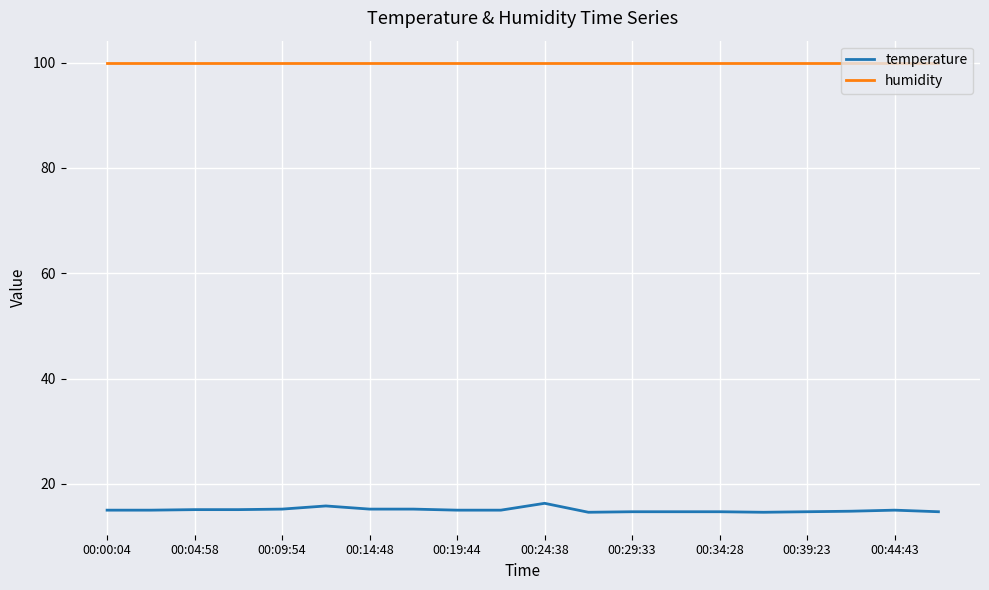

What is the difference between the second highest and minimum values in the temperature series?

1.2